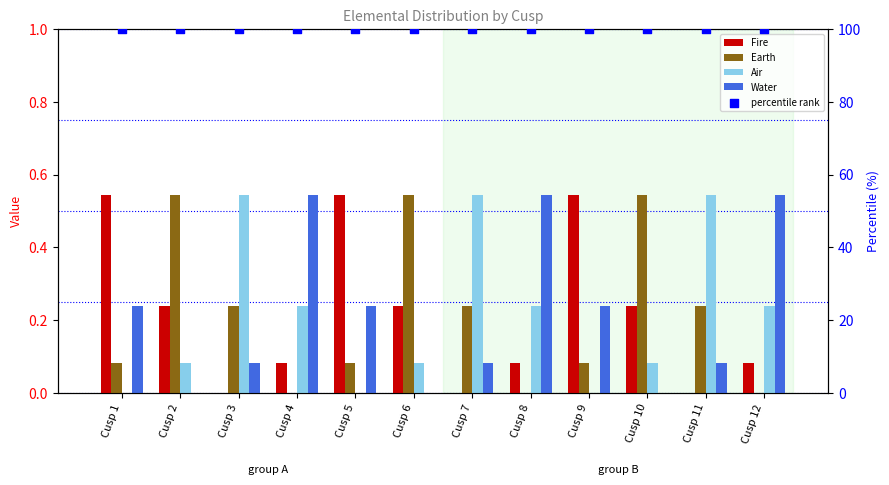

Which series has the largest total across all categories?

percentile rank